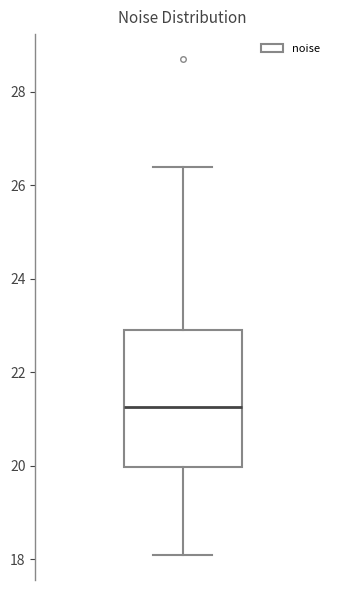

Transcribe this box plot: give where the median line is, the range the box spans, and where the two whiskers end, as read against the y-axis. The values are not printed on the chart, so give them approximately, as read against the axis.

median 21.2, box 20.0 to 22.8, whiskers 18.0 to 26.4